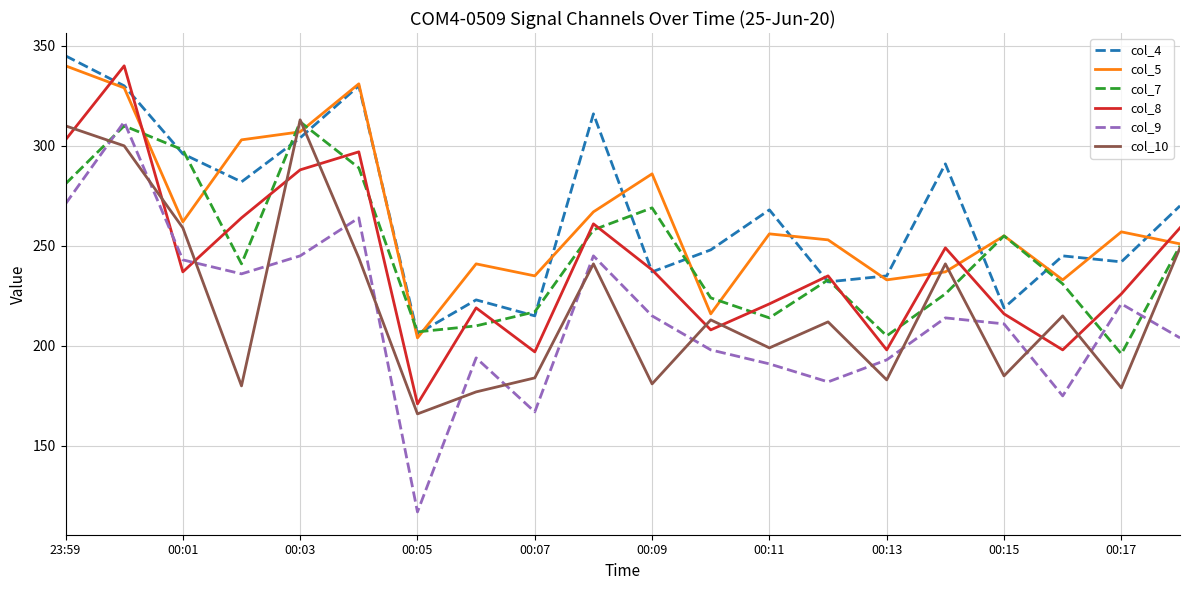

True or false: col_5 and col_9 intersect in this chart.

False